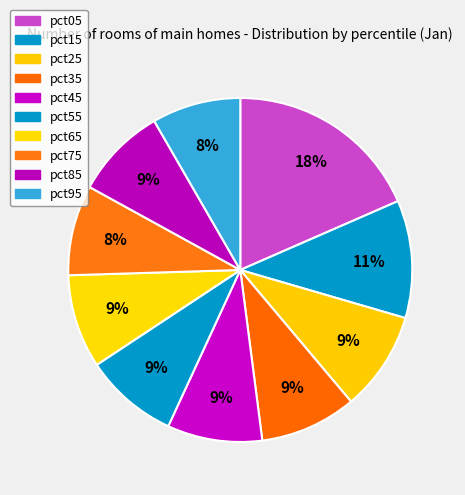

To the nearest percent, what portion does pct35 represent?

9%